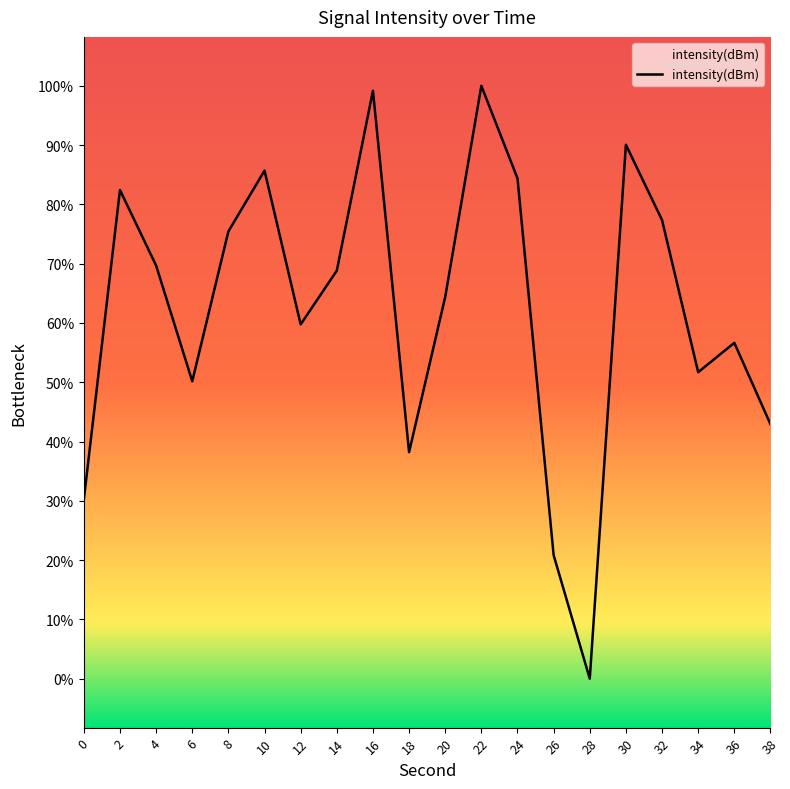

What is the difference between the values at 36 and 34?

1.2